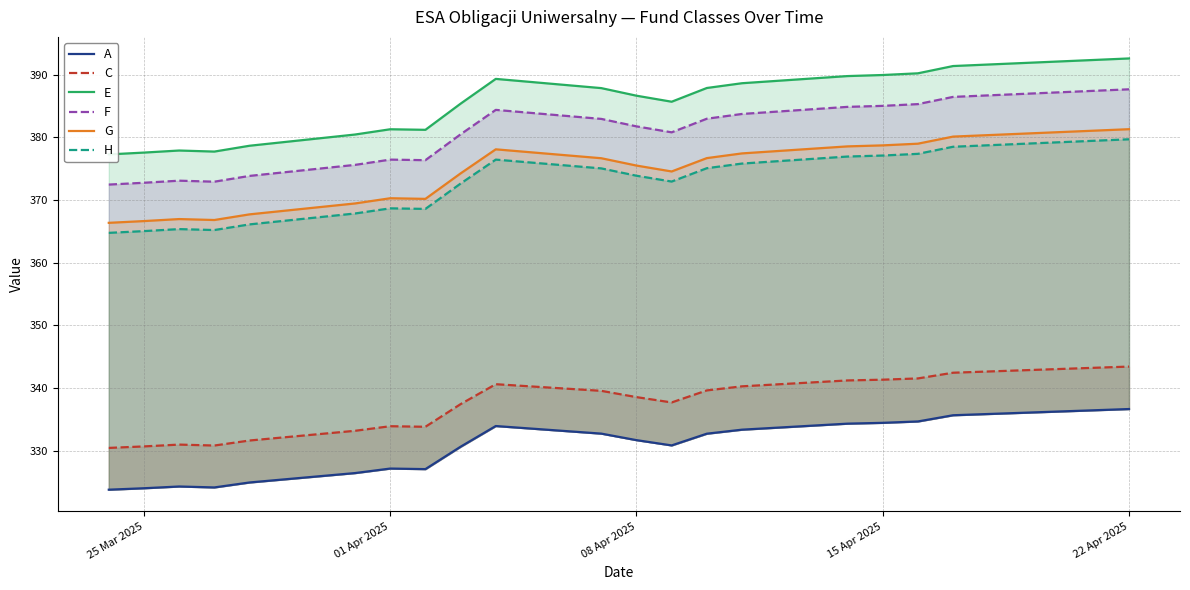

At which label does E reach its minimum?

25 Mar 2025